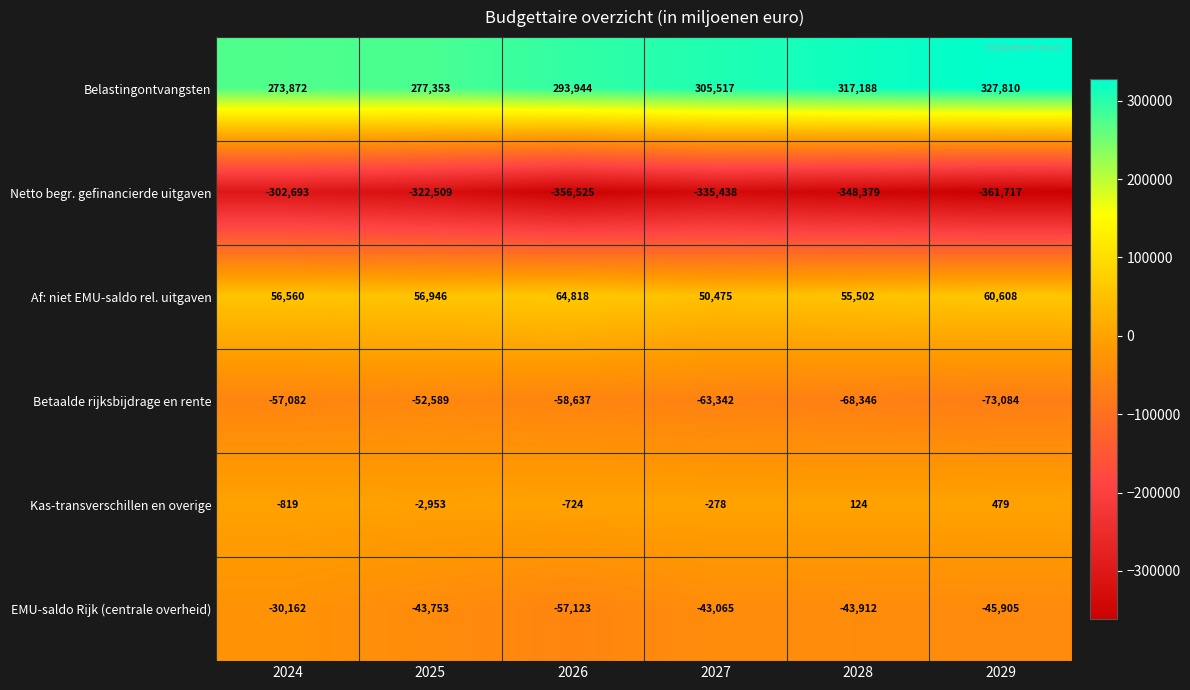

At which category does the chart reach its peak across all series?

2029